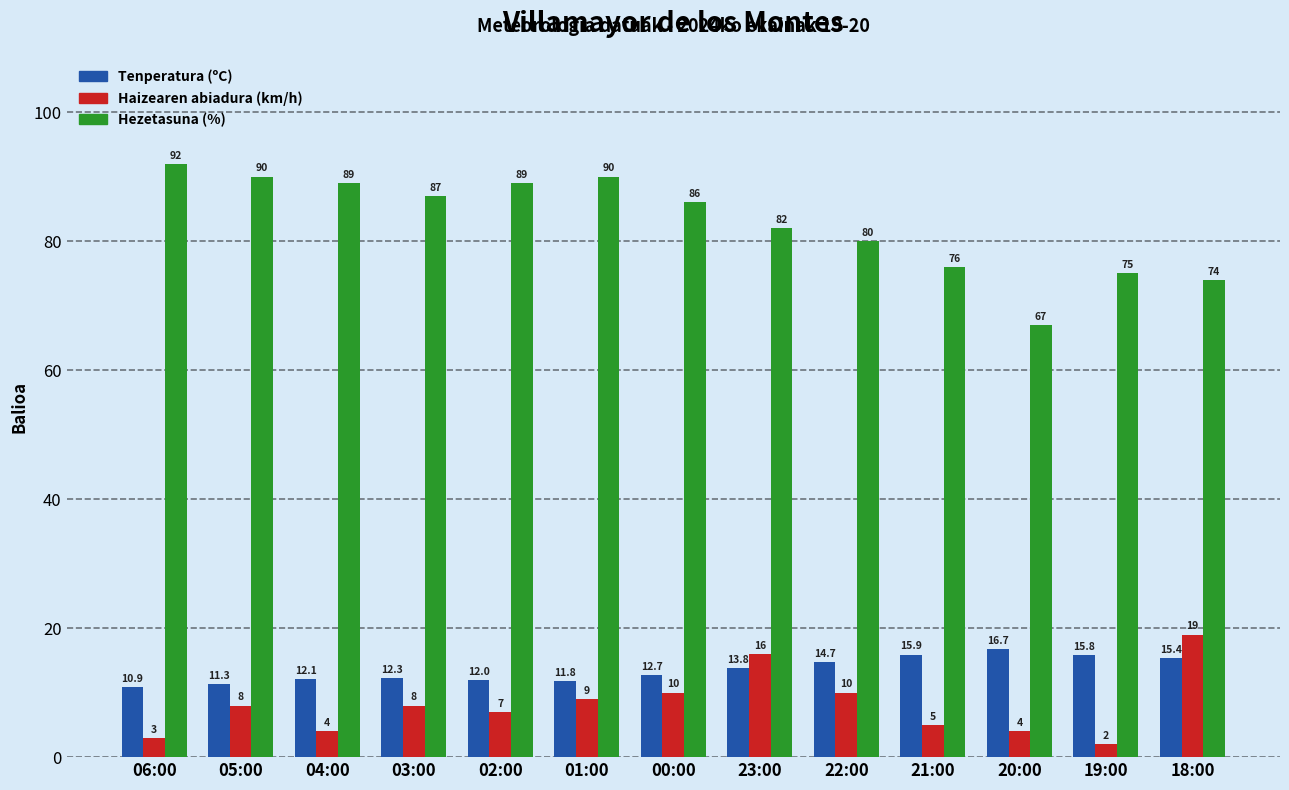

Reading right to left, transcribe all the data shown in this chart.

Tenperatura (ºC): 18:00=15.4	19:00=15.8	20:00=16.7	21:00=15.9	22:00=14.7	23:00=13.8	00:00=12.7	01:00=11.8	02:00=12.0	03:00=12.3	04:00=12.1	05:00=11.3	06:00=10.9
Haizearen abiadura (km/h): 18:00=19.0	19:00=2.0	20:00=4.0	21:00=5.0	22:00=10.0	23:00=16.0	00:00=10.0	01:00=9.0	02:00=7.0	03:00=8.0	04:00=4.0	05:00=8.0	06:00=3.0
Hezetasuna (%): 18:00=74.0	19:00=75.0	20:00=67.0	21:00=76.0	22:00=80.0	23:00=82.0	00:00=86.0	01:00=90.0	02:00=89.0	03:00=87.0	04:00=89.0	05:00=90.0	06:00=92.0